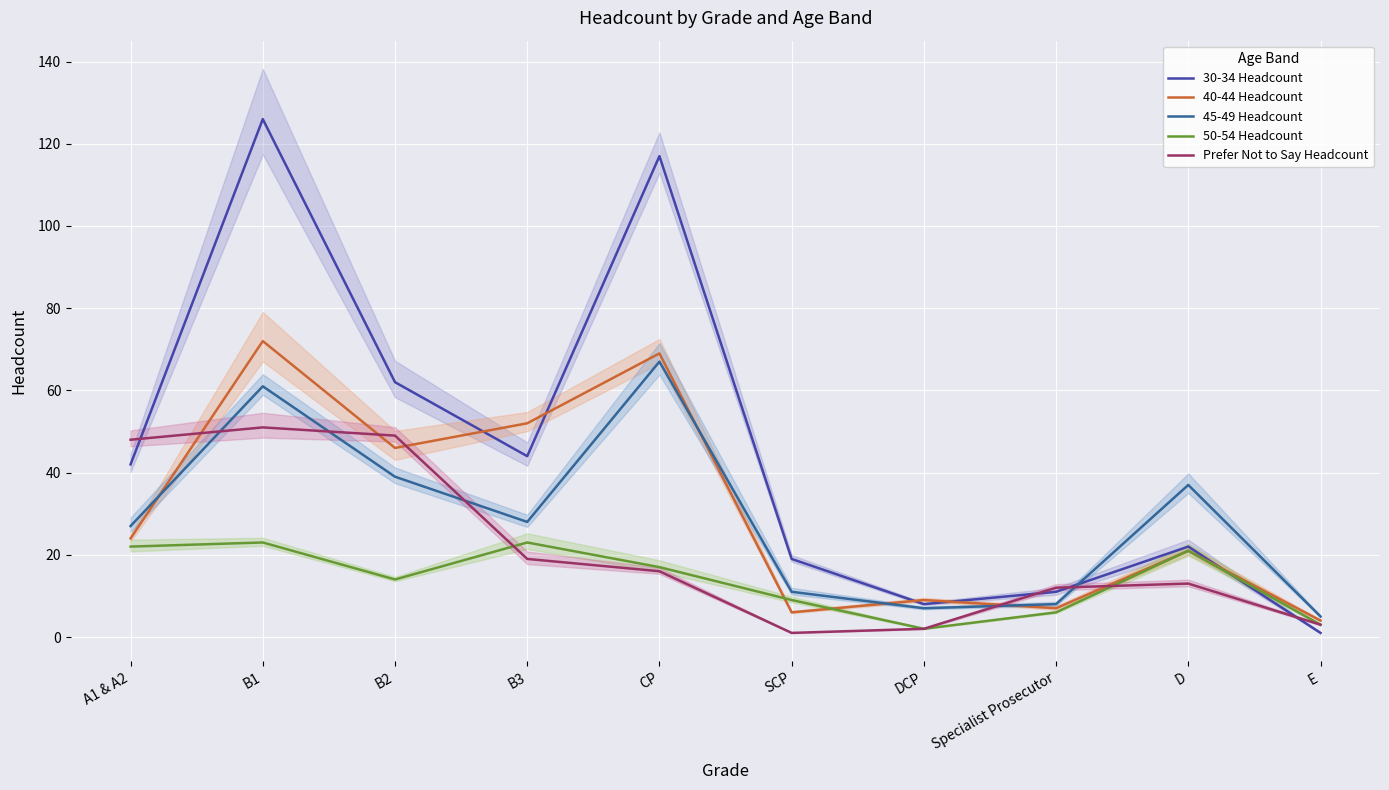

In 50-54 Headcount, how many points are higher than both neighbors (excluding endpoints)?

3